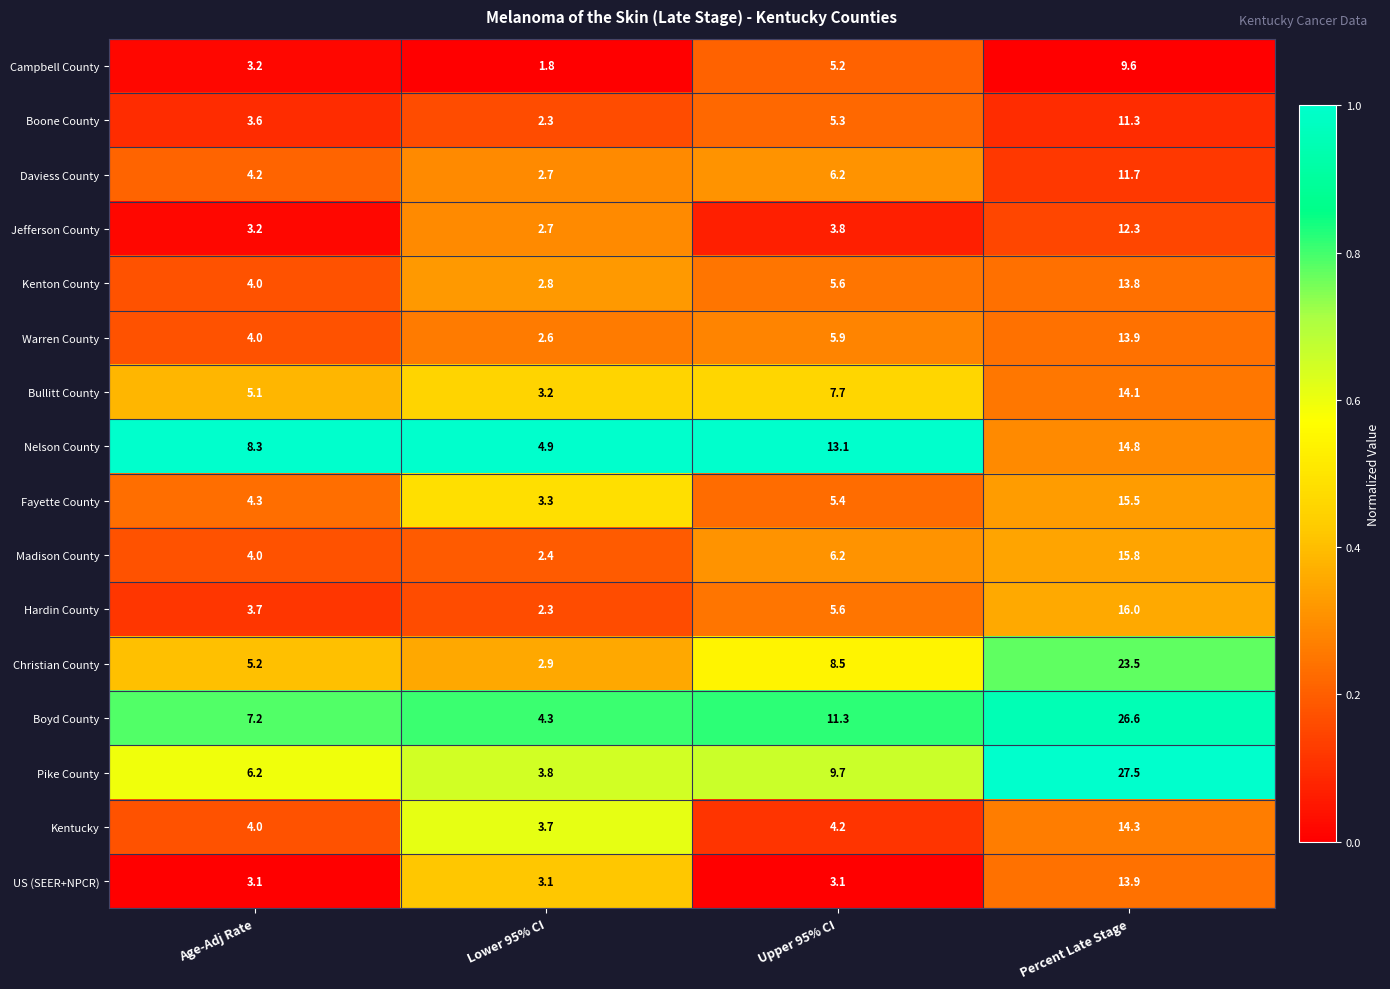

Is it true that Boyd County equals 7.9 at Upper 95% CI?

False